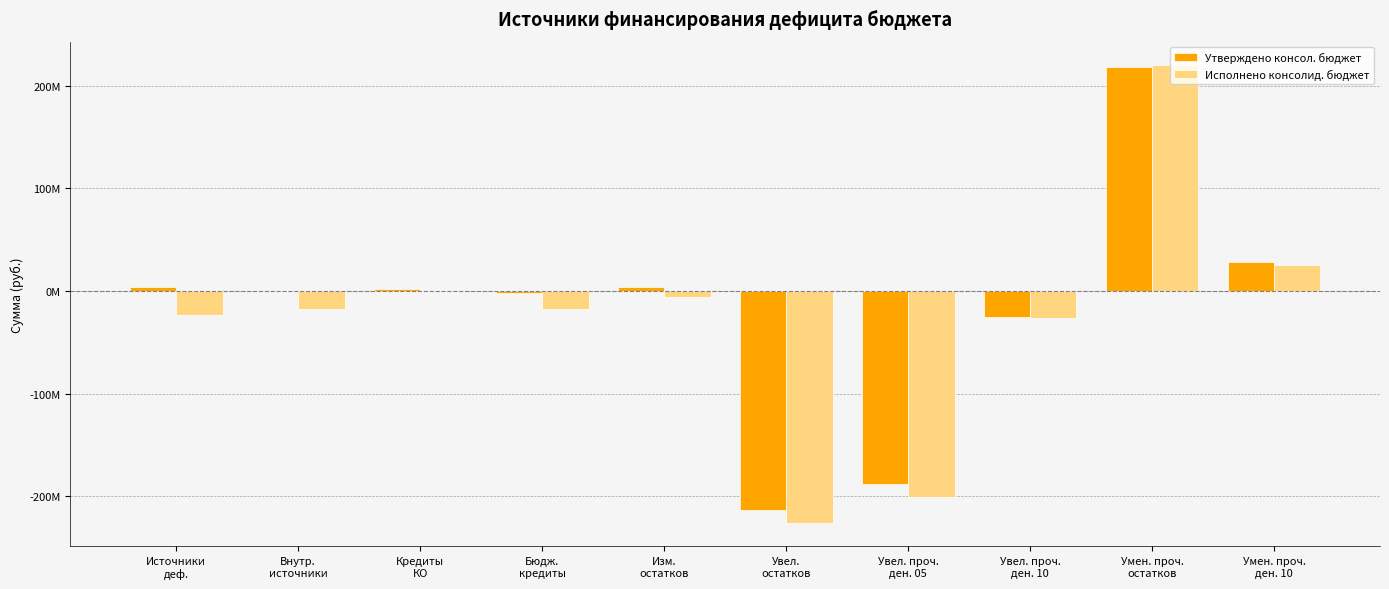

What is the sum of all Утверждено консол. бюджет values?

-174415718.2